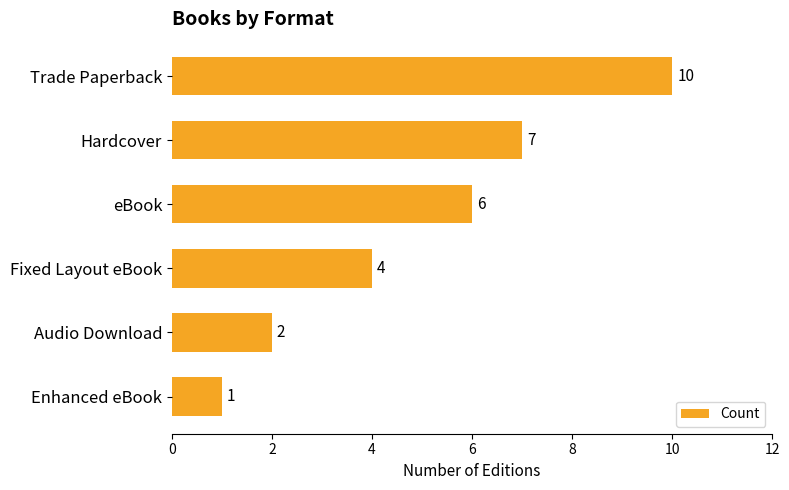

What is the value of the 4th bar from the top?

4